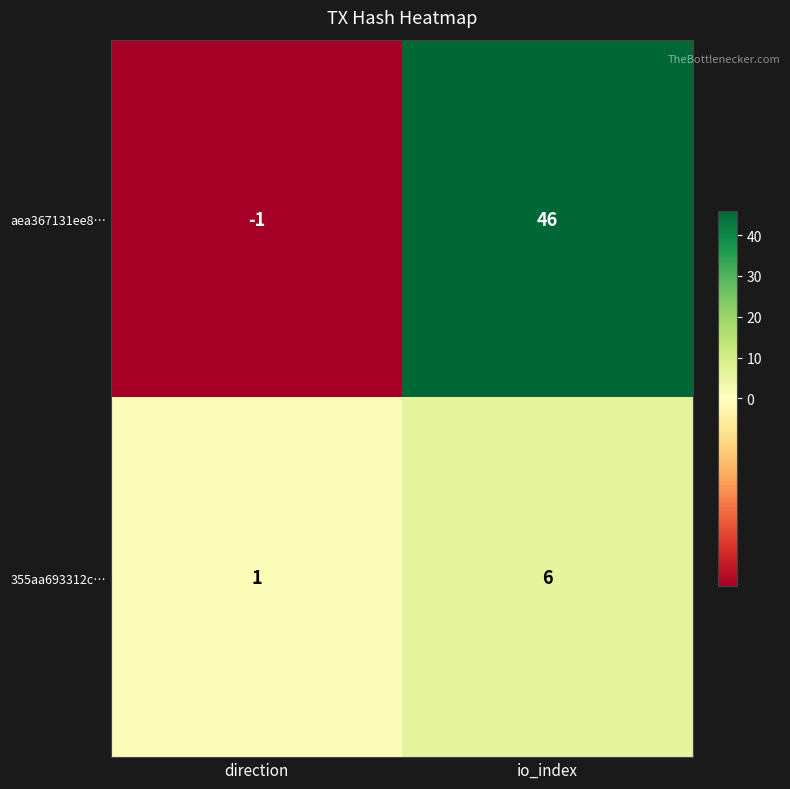

The 355aa693312c… series shows 3 at io_index. True or false?

False